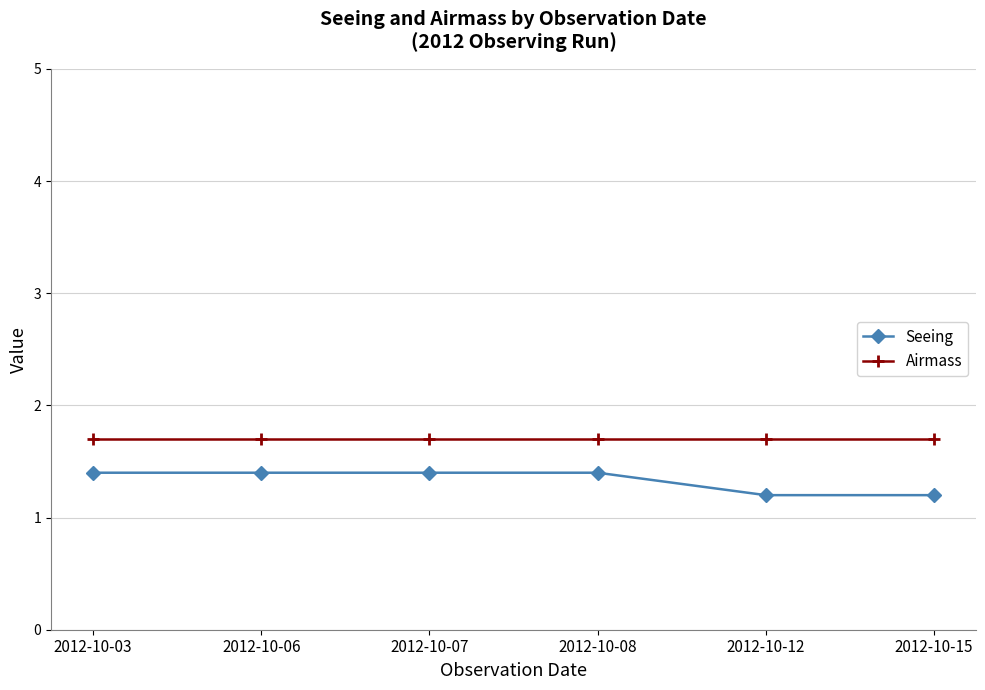

The Seeing series shows 1.4 at 2012-10-06. True or false?

True